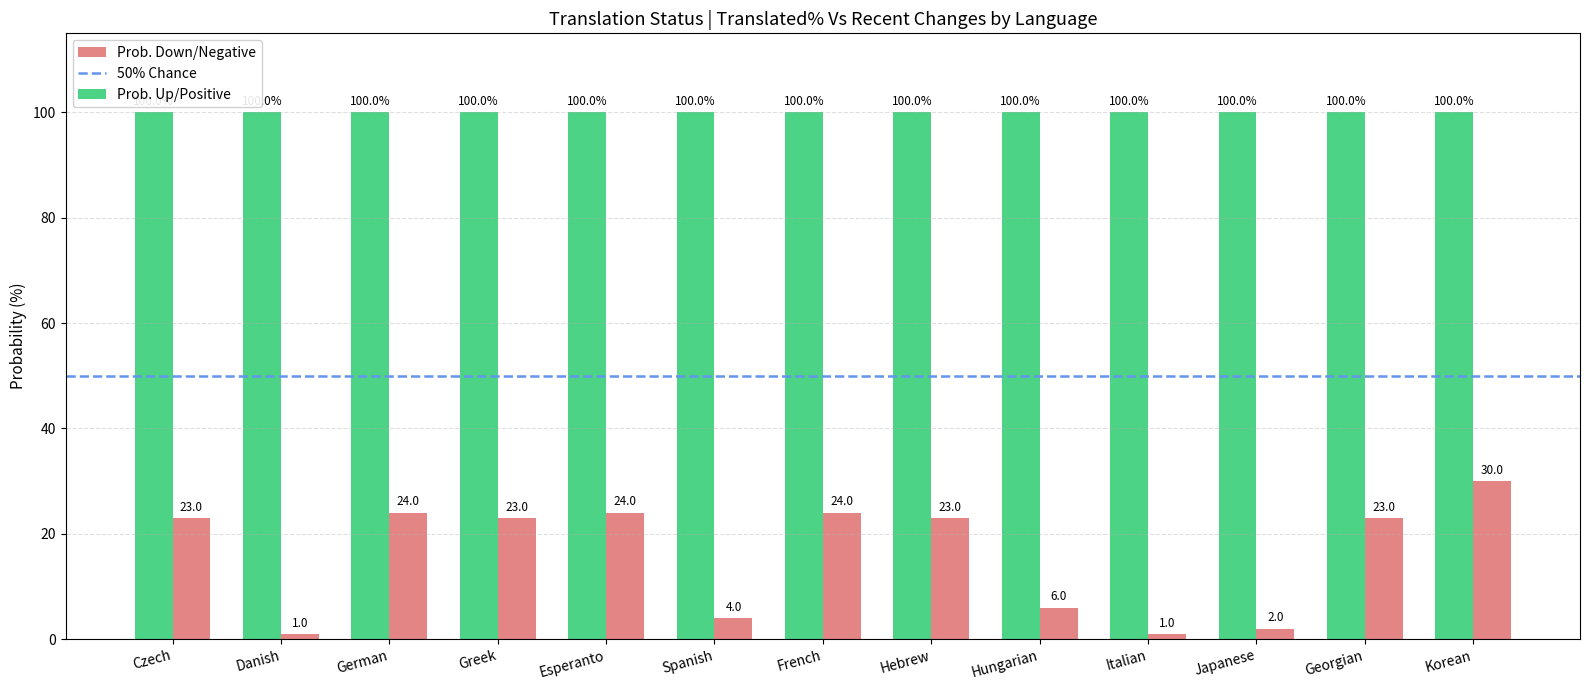

Rank the series at Georgian from lowest to highest value.

Prob. Down/Negative, Prob. Up/Positive